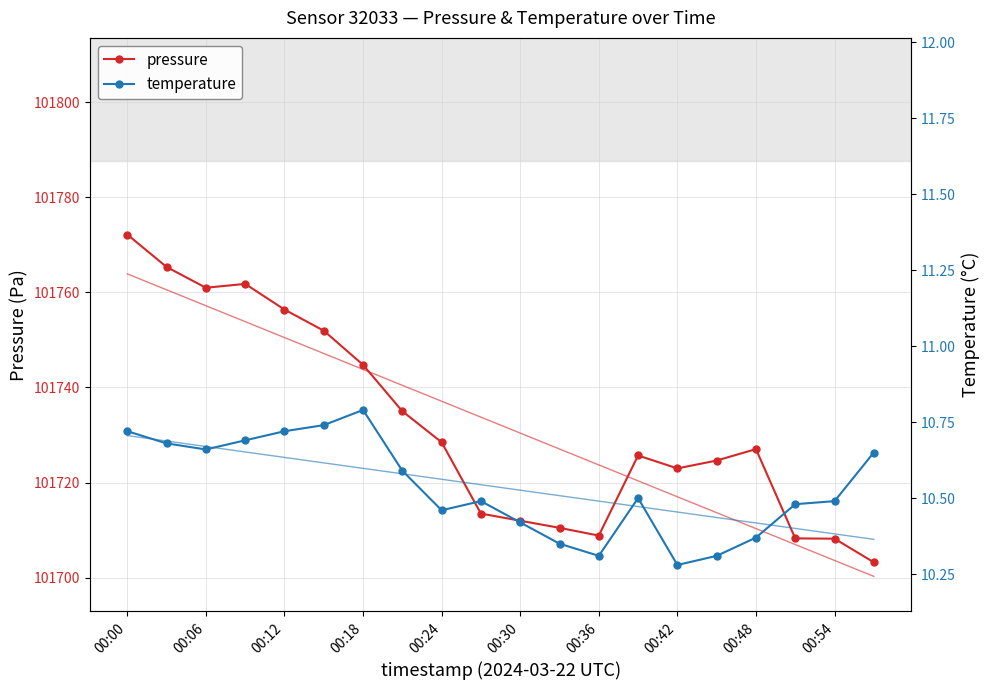

At how many categories does at least one series exceed 83780?

20